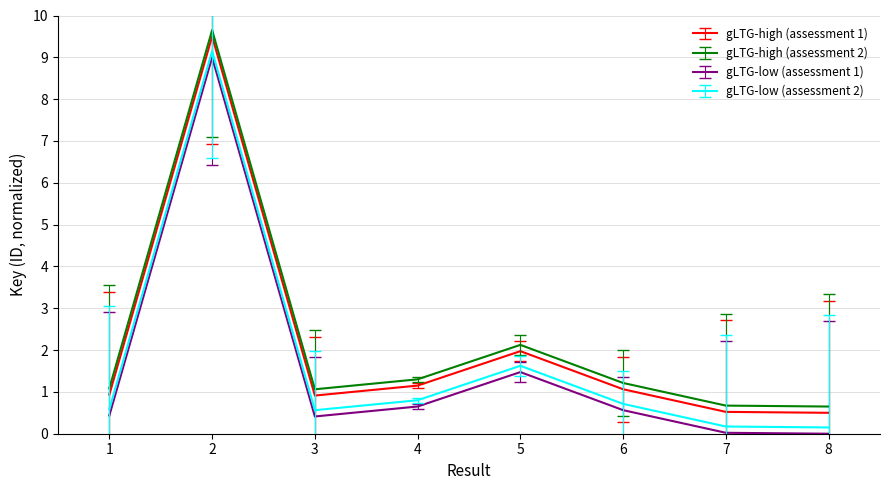

Is the value of gLTG-low (assessment 2) at 8 greater than the value of gLTG-low (assessment 1) at 1?

No